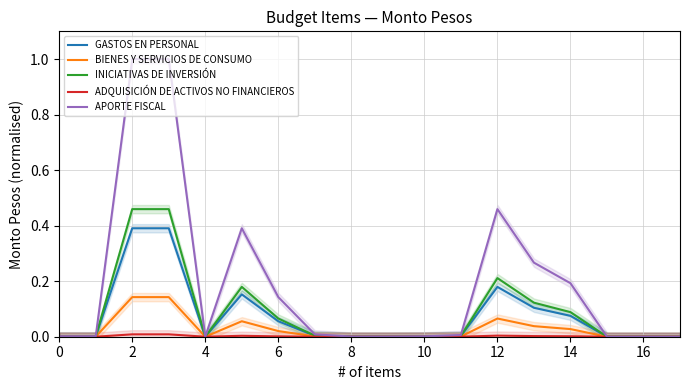

The INICIATIVAS DE INVERSIÓN series shows 0.0 at 16. True or false?

True